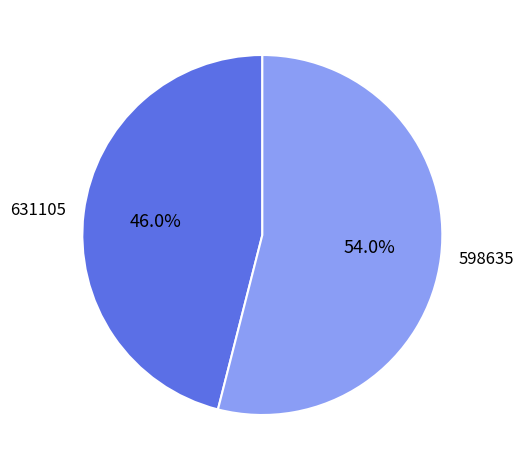

What is the largest slice in the pie chart?

598635